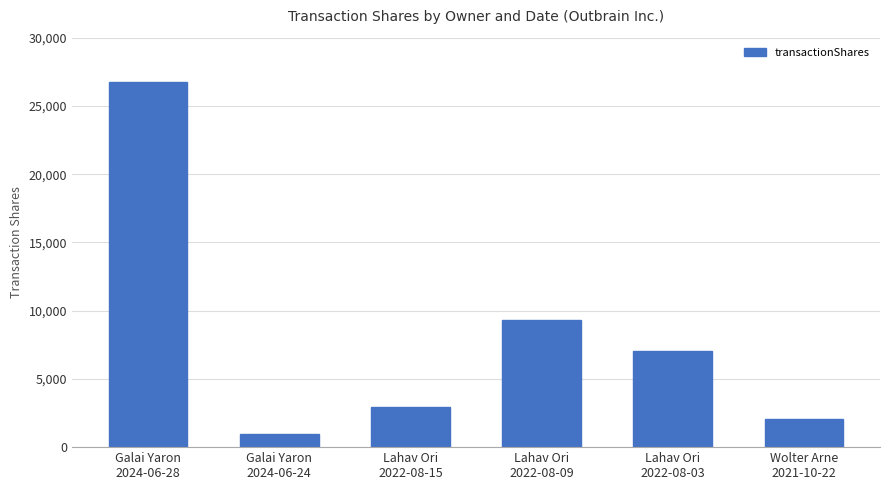

What is the average value?

8181